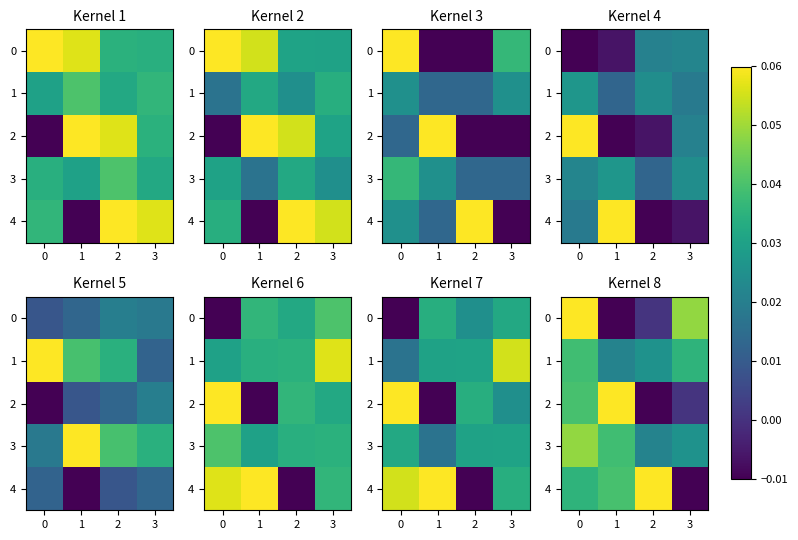

True or false: 0 has a value of 0.0 at 3.

True